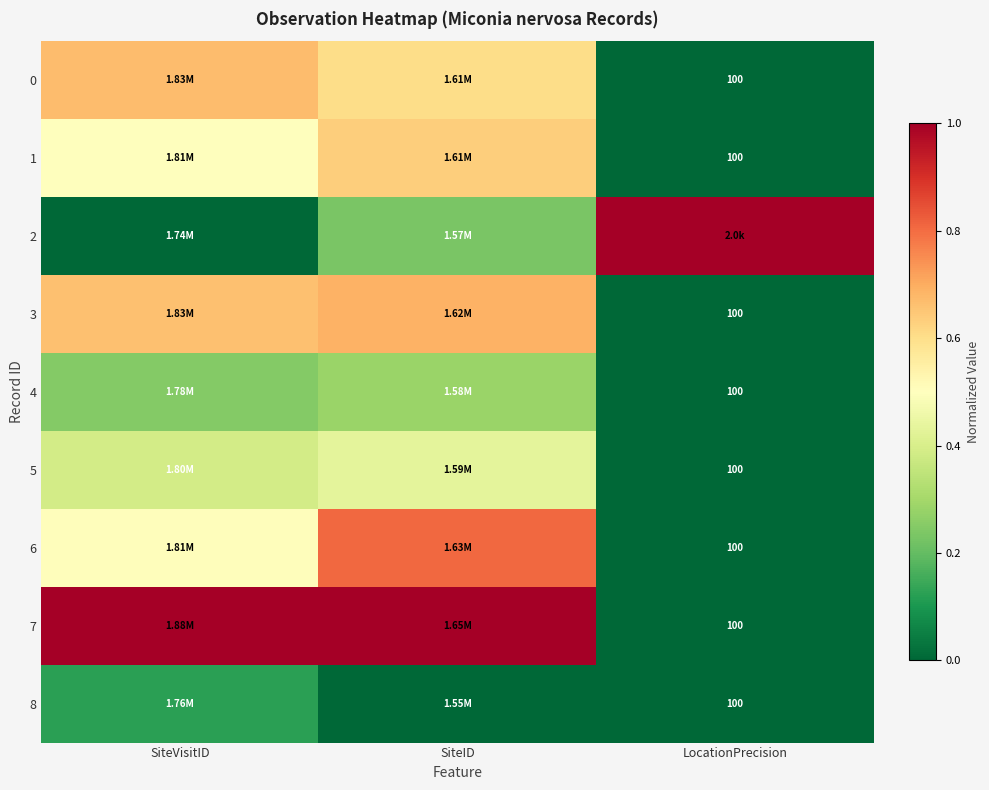

Rank the series at SiteID from highest to lowest value.

7, 6, 3, 1, 0, 5, 4, 2, 8